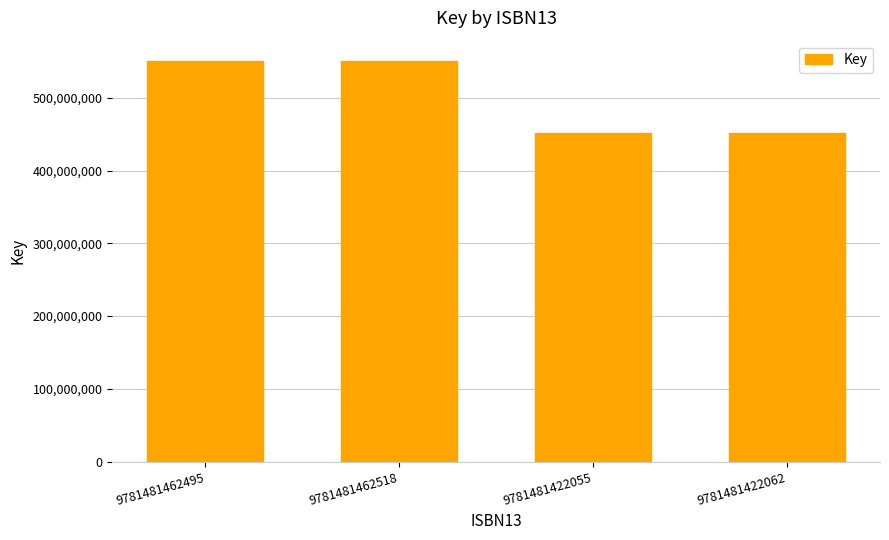

What is the label of the 3rd bar from the left?

9781481422055